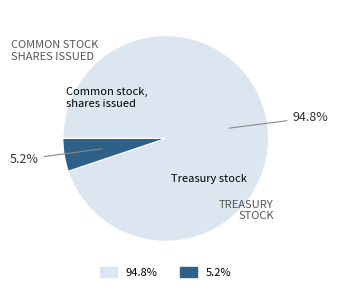

Is there a majority slice in this chart?

Yes